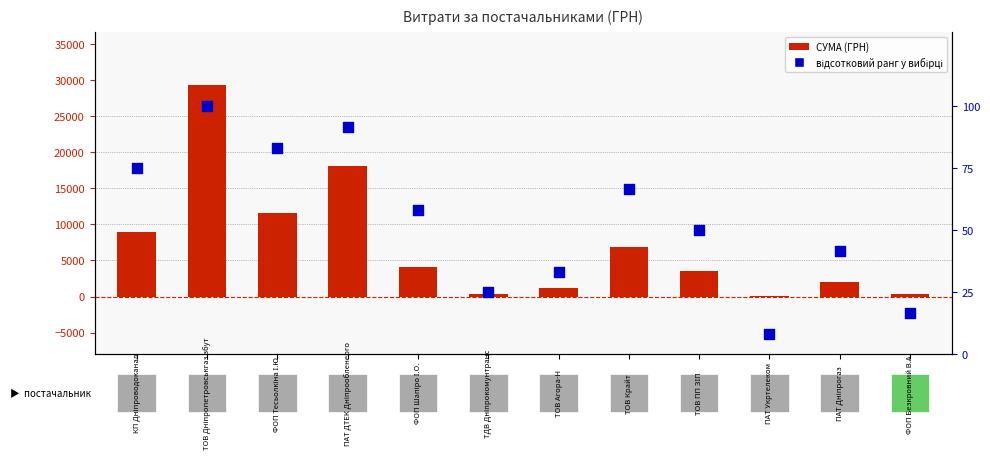

Which series reaches the maximum Y coordinate?

СУМА (ГРН)